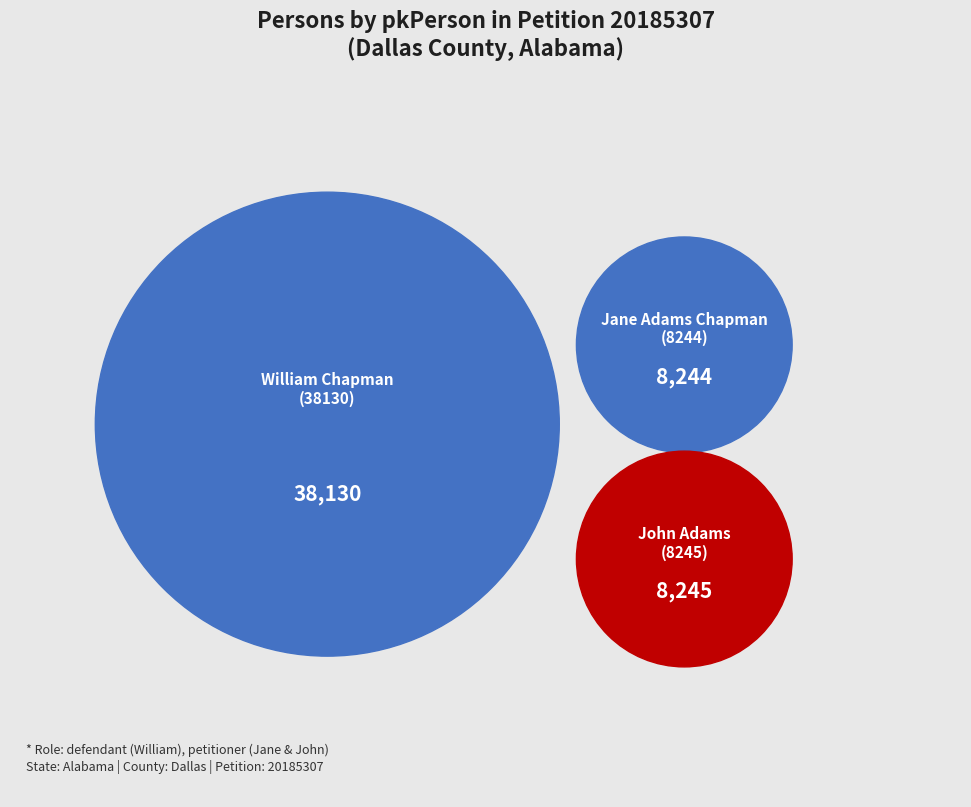

Approximately how many times larger is the value at William Chapman (38130) compared to Jane Adams Chapman (8244)?

4.6